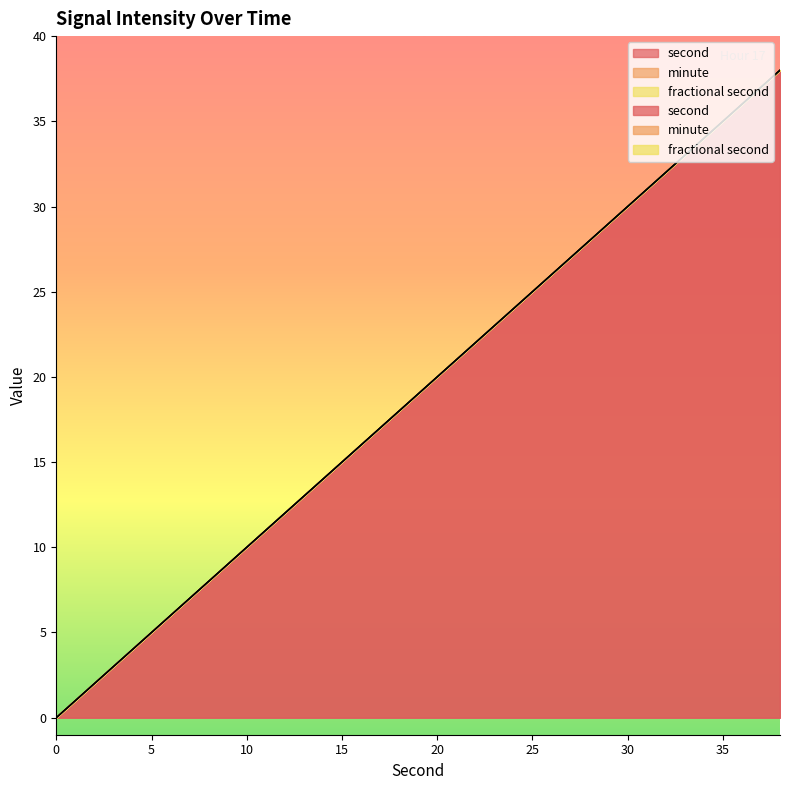

What is the difference between the maximum and minimum values in the second series?

38